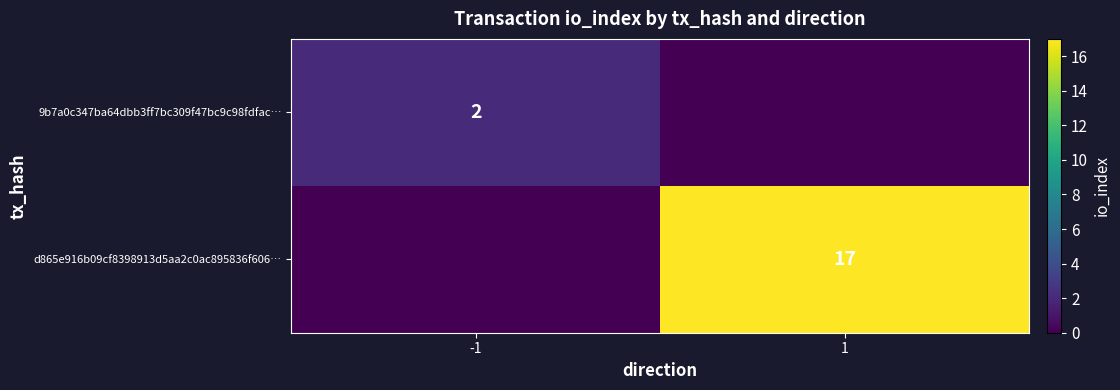

The value of d865e916b09cf8398913d5aa2c0ac895836f606… at 1 is 11. True or false?

False